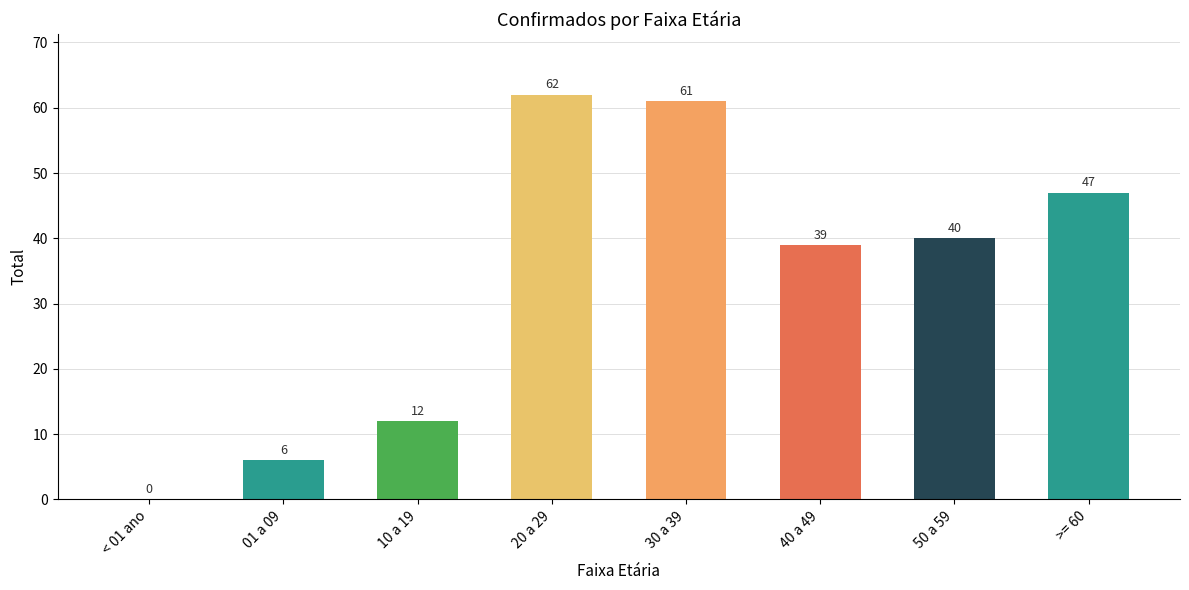

Reading left to right, what are all the values shown in this chart?

< 01 ano=0	01 a 09=6	10 a 19=12	20 a 29=62	30 a 39=61	40 a 49=39	50 a 59=40	>= 60=47